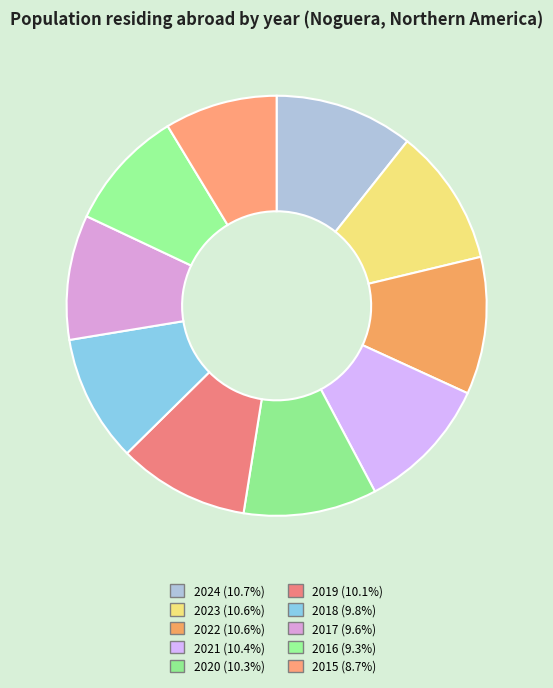

Do 2018 and 2023 together represent more than half of the pie?

No